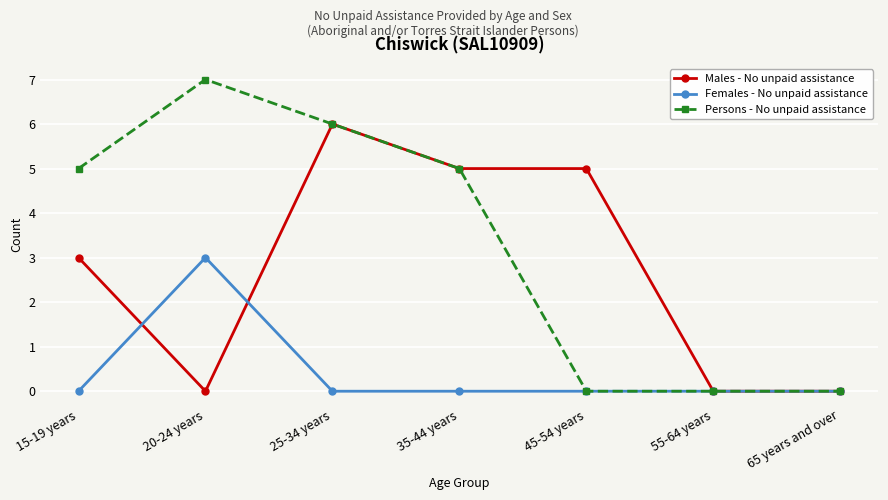

What are all the series names shown in the legend?

Males - No unpaid assistance, Females - No unpaid assistance, Persons - No unpaid assistance